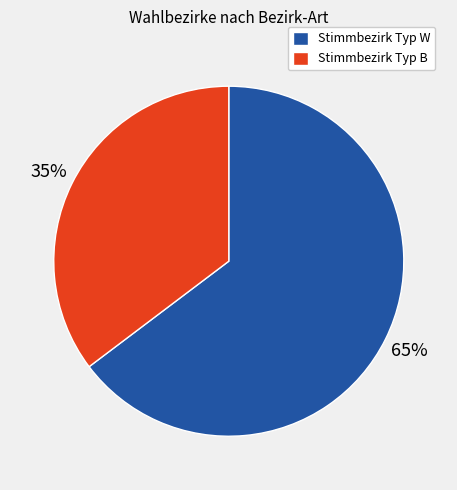

To the nearest percent, what is the average slice percentage?

50%